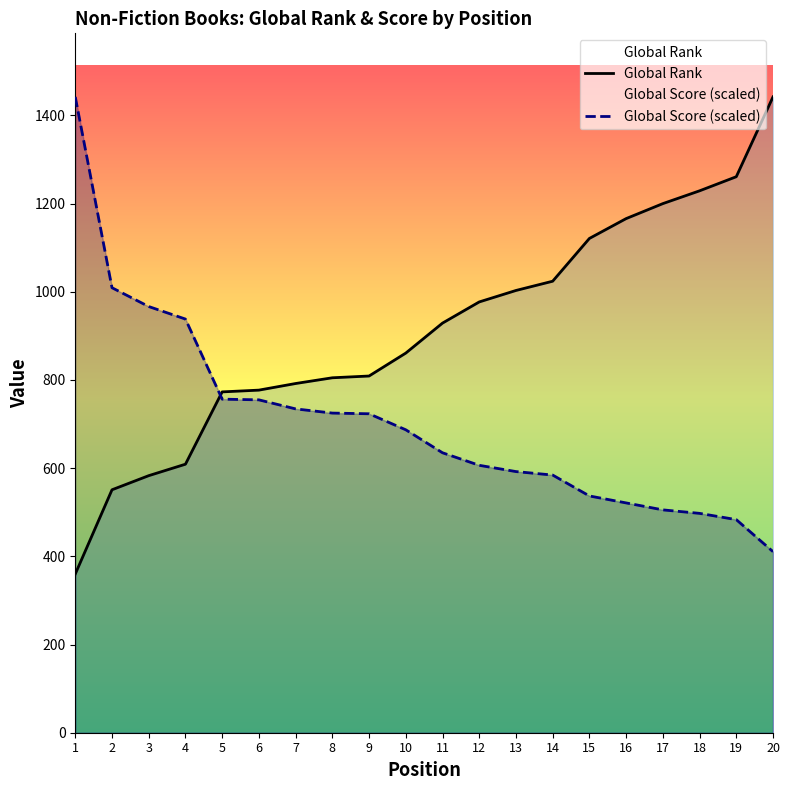

At which label does Global Score (scaled) first exceed 687?

1